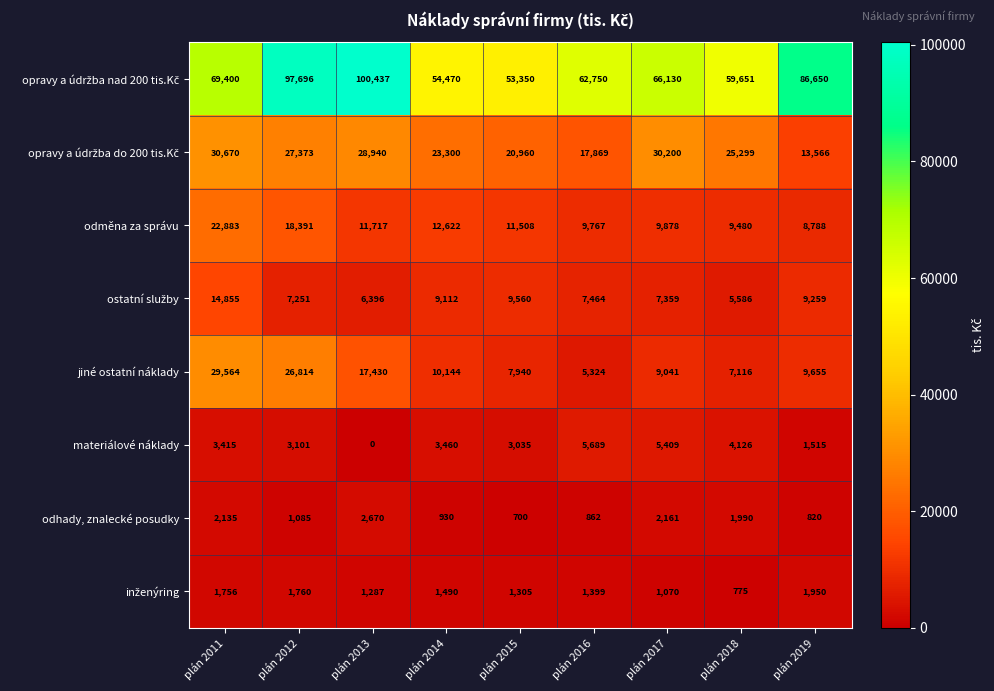

At how many categories does at least one series exceed 62136?

6